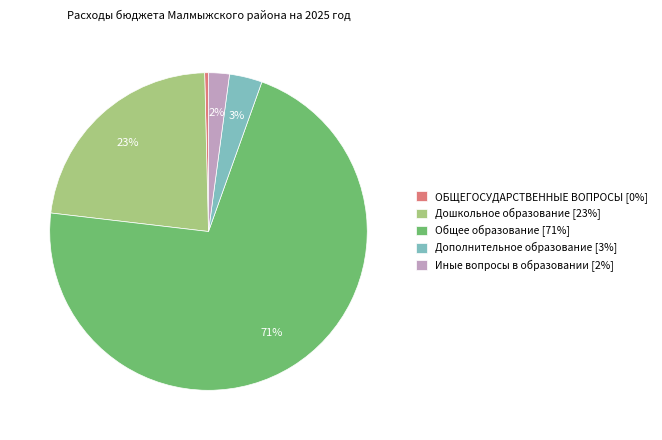

True or false: Дополнительное образование accounts for 15% of the total.

False